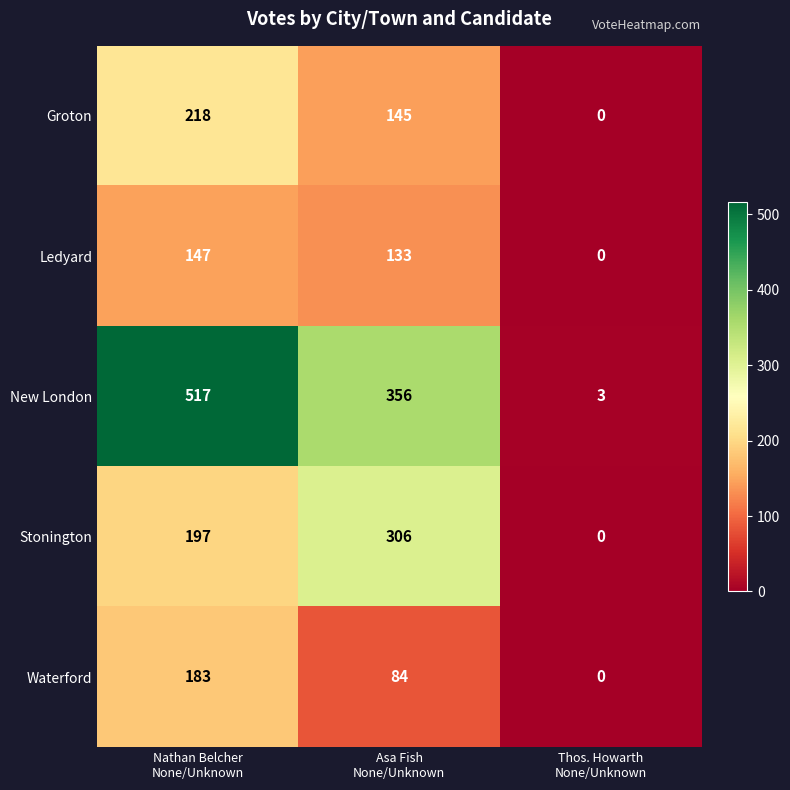

What is the sum of all New London values?

876